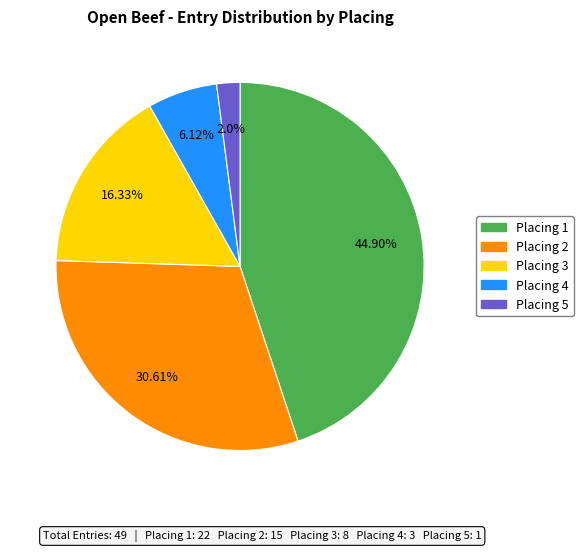

What is the ratio of the value at Placing 1 to the value at Placing 3?

2.7